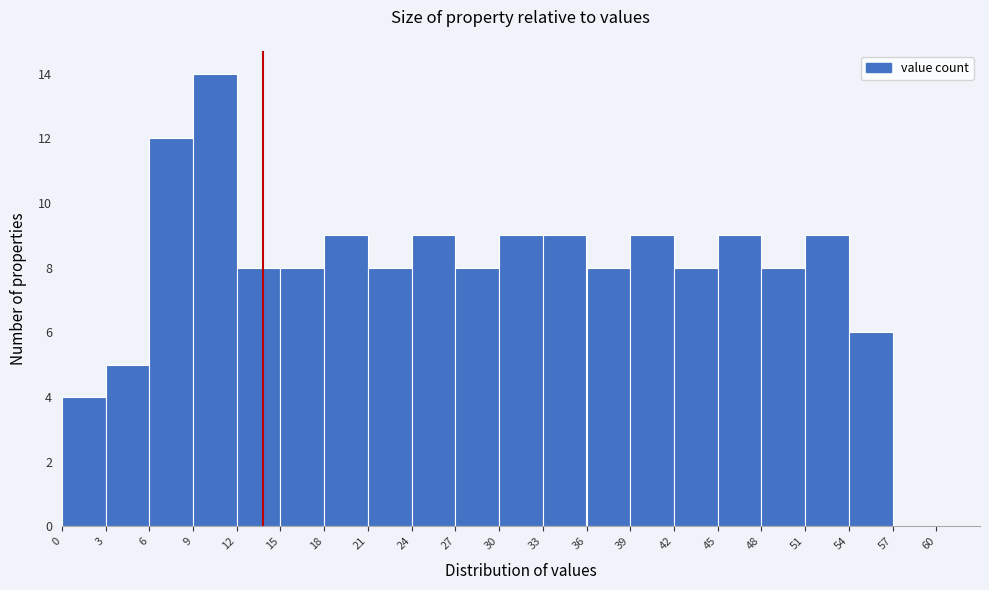

Reading left to right, list every bar in this chart as the range it spans on the x-axis followed by its height. The values are not printed on the chart, so give them approximately, as read against the axis.

0 to 3: 4
3 to 6: 5
6 to 9: 12
9 to 12: 14
12 to 15: 8
15 to 18: 8
18 to 21: 9
21 to 24: 8
24 to 27: 9
27 to 30: 8
30 to 33: 9
33 to 36: 9
36 to 39: 8
39 to 42: 9
42 to 45: 8
45 to 48: 9
48 to 51: 8
51 to 54: 9
54 to 57: 6
57 to 60: 0